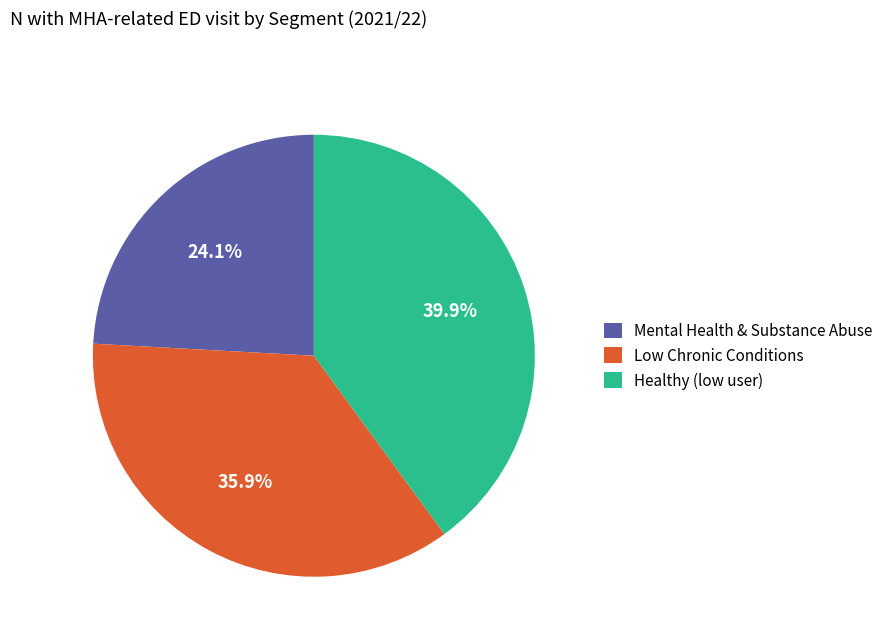

Which category has the biggest portion of the pie?

Healthy (low user)